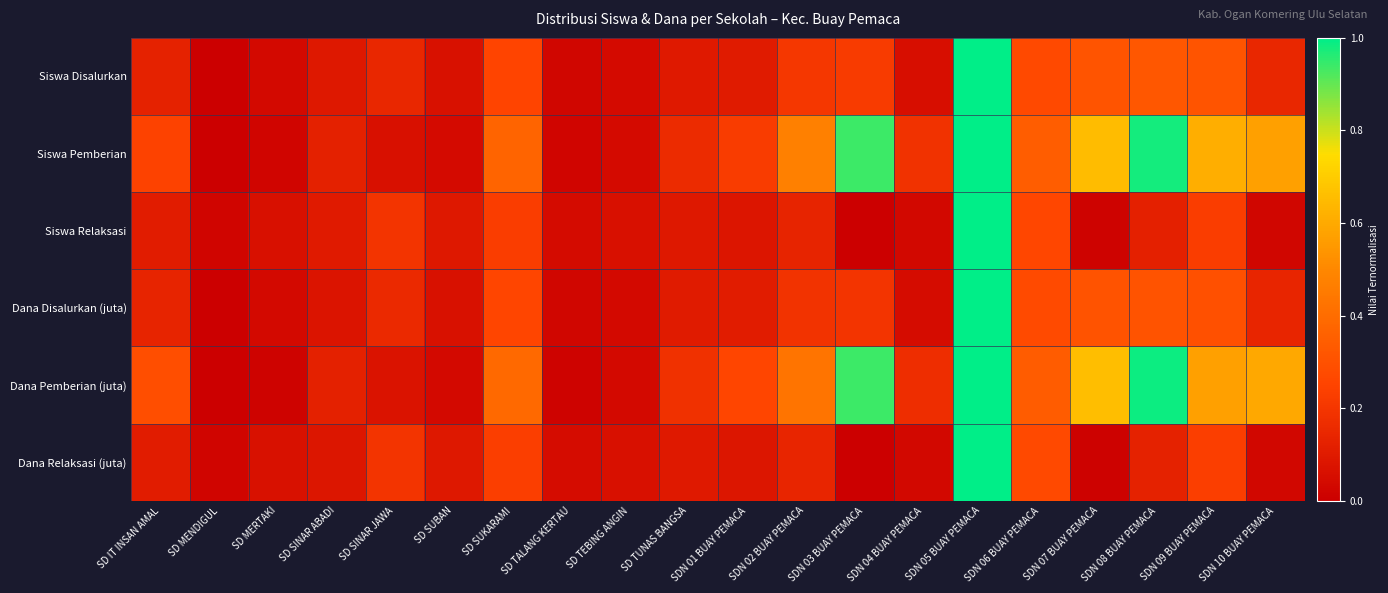

Which series changed the most between SD MERTAKI and SDN 07 BUAY PEMACA?

Dana Pemberian (juta)